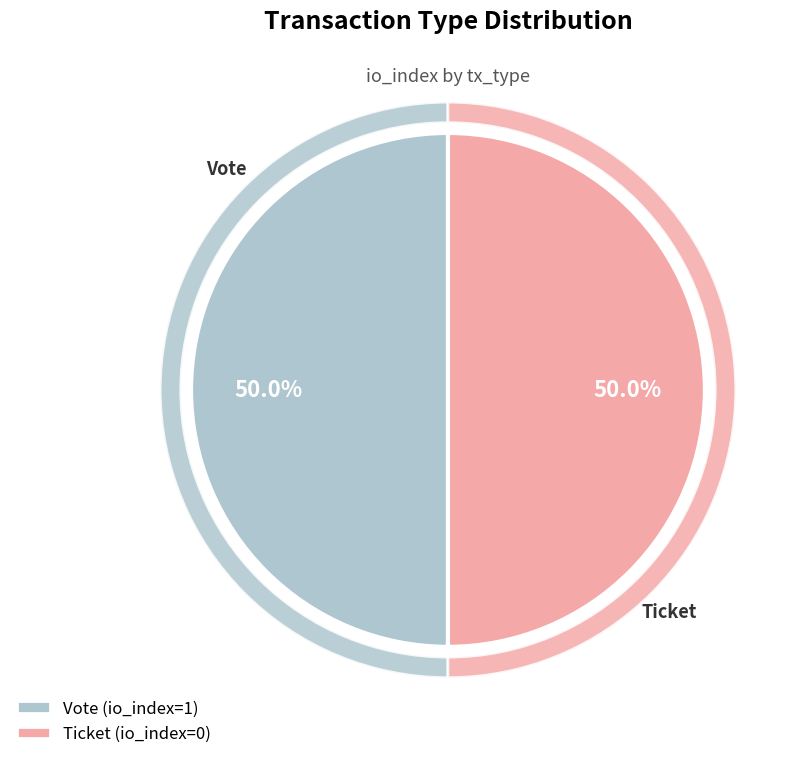

Which slice is the largest?

Vote